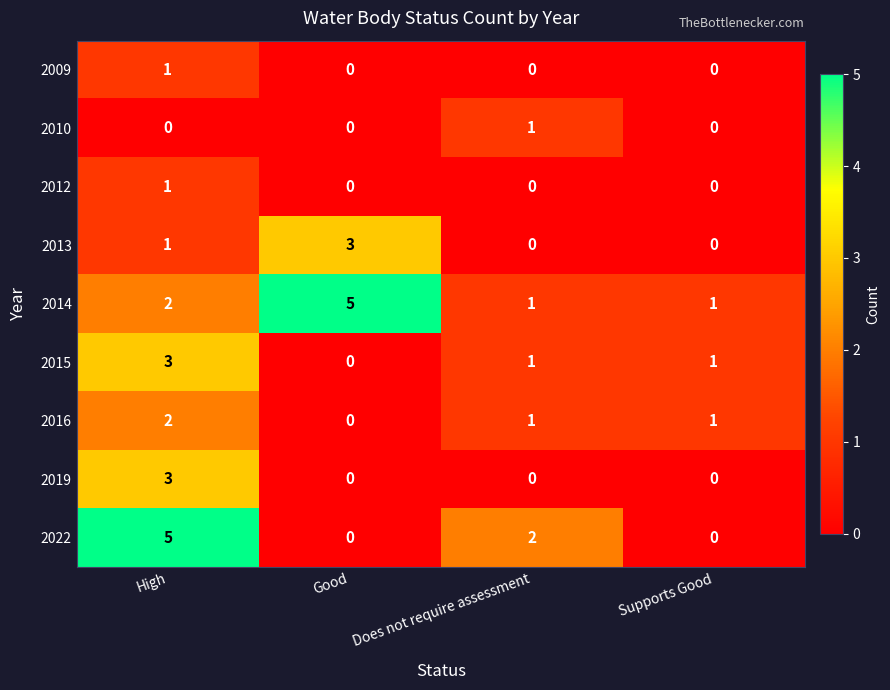

How many values in the 2016 series are below 1?

1